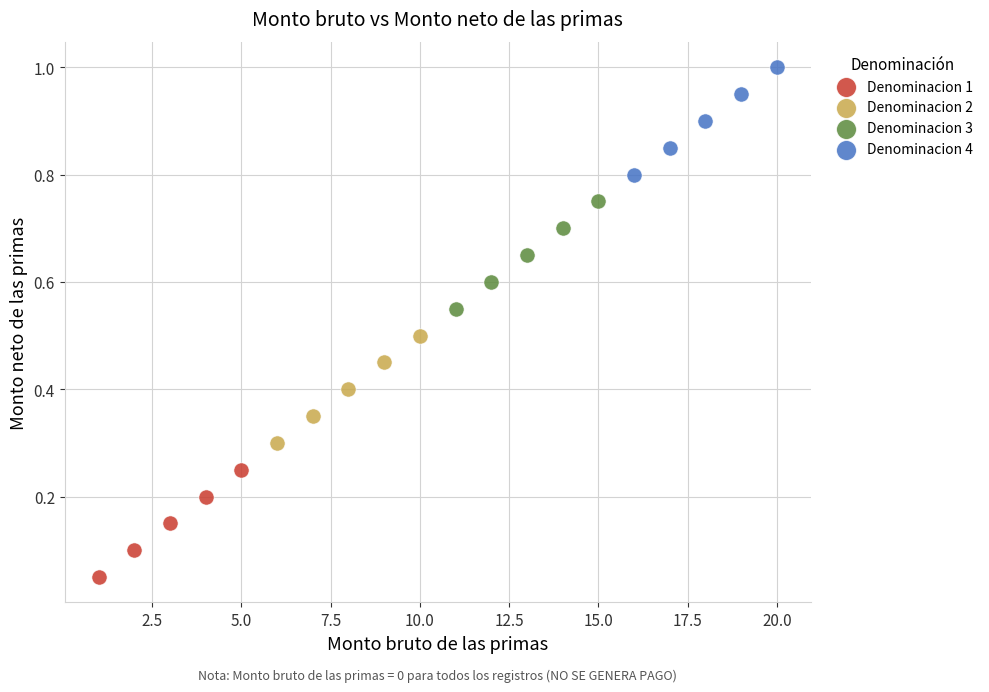

Which series reaches the maximum Y coordinate?

Denominacion 4